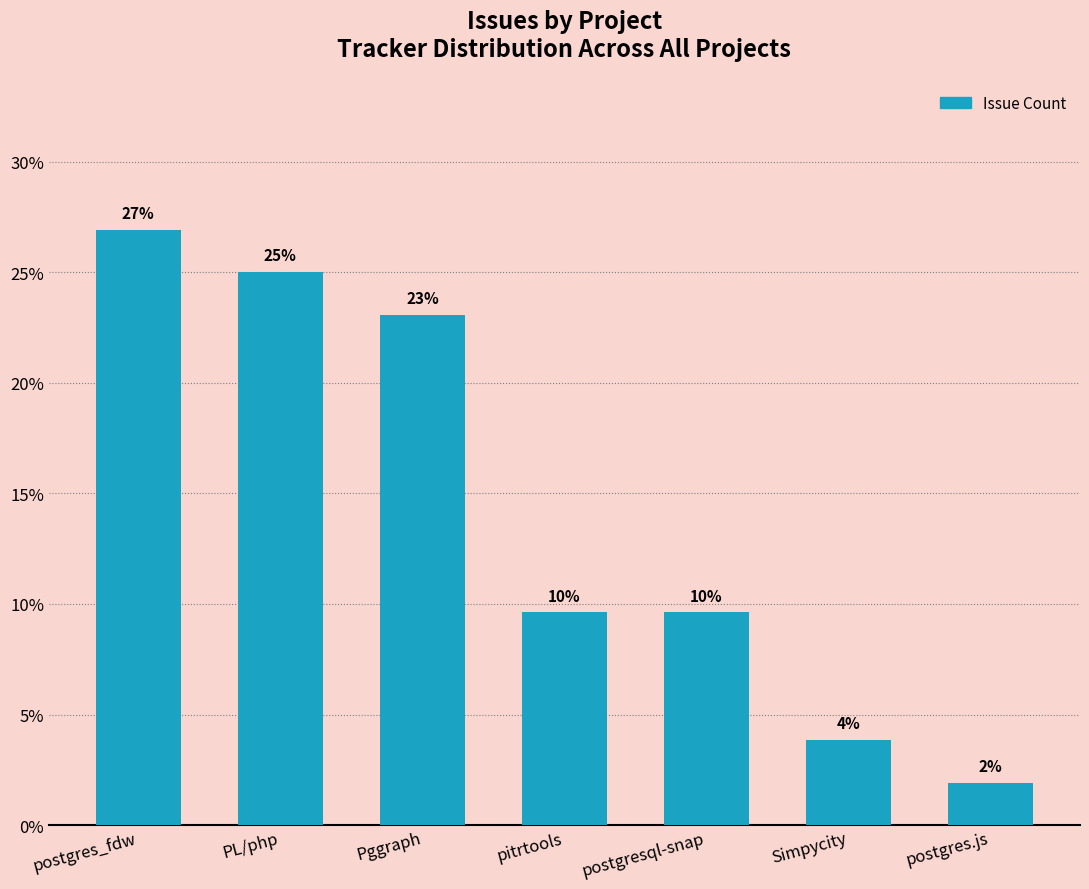

What is the value of the 5th bar from the left?

9.6